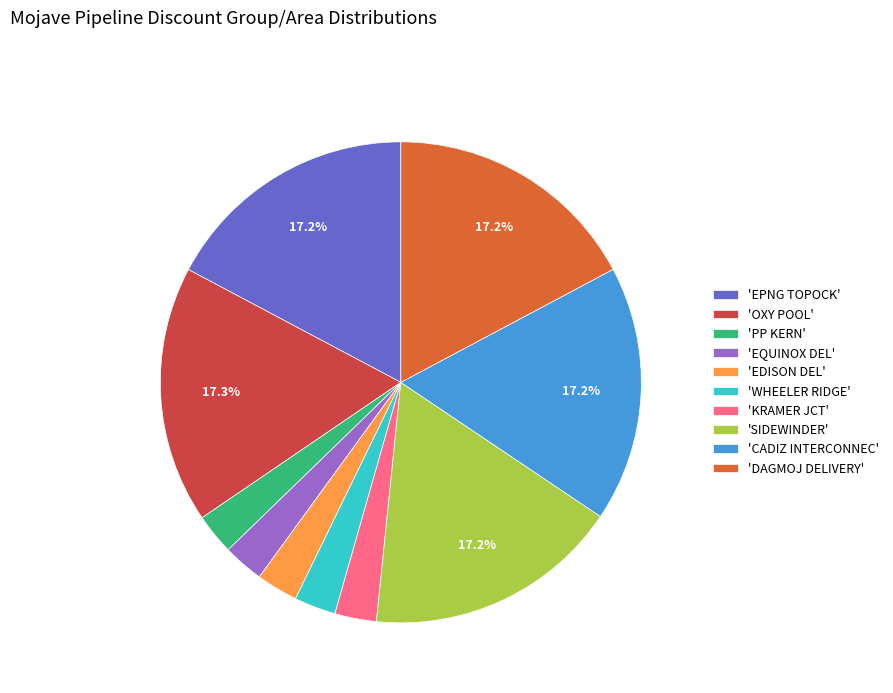

How many slices are in this pie chart?

10